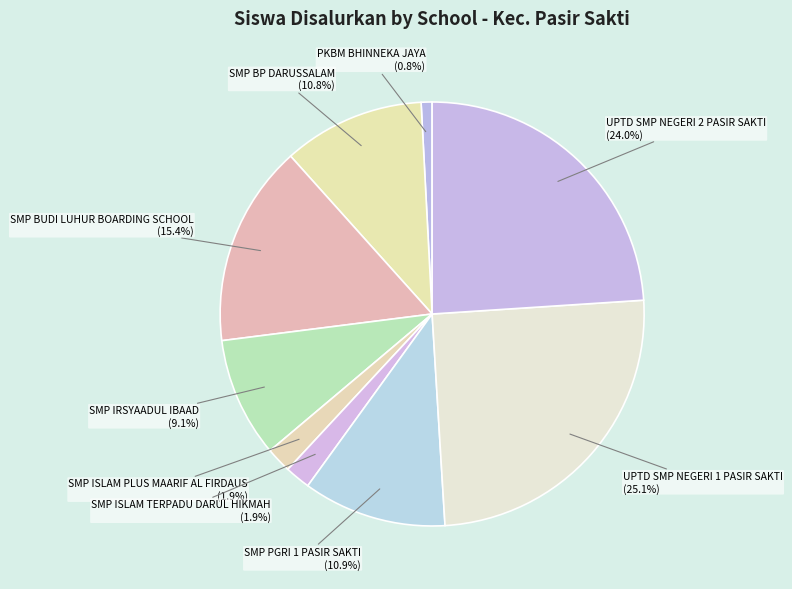

How many segments does this pie chart have?

9